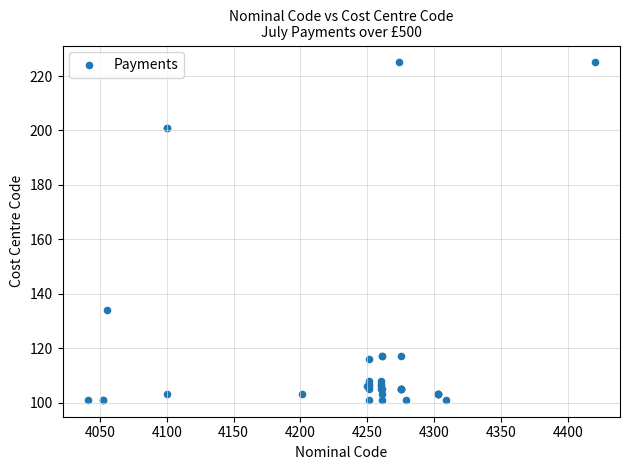

What Y value in the scatter plot is closest to 163?

134